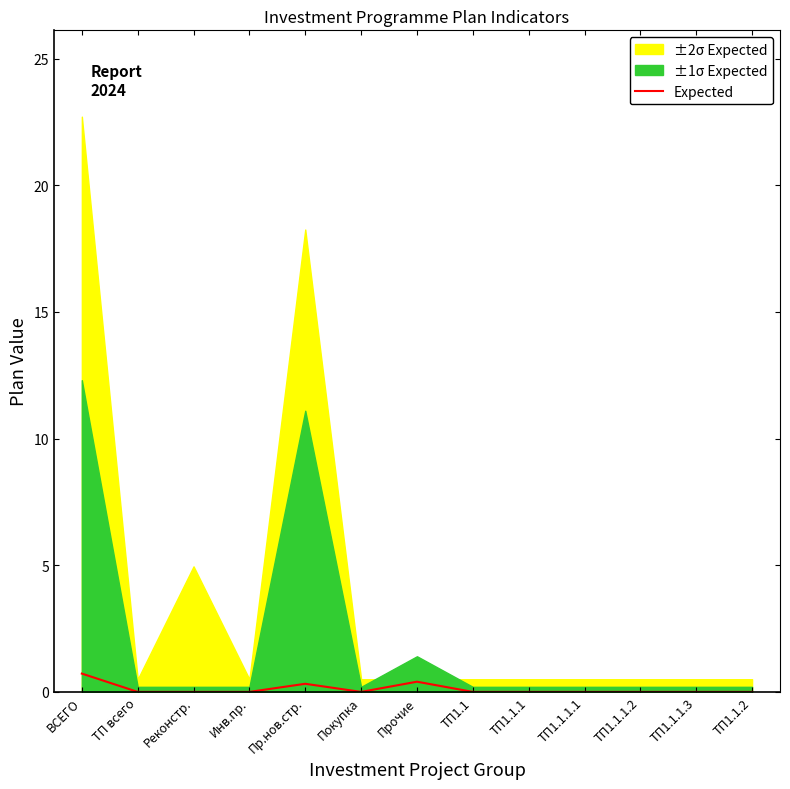

What is the sum of all values?

1.4